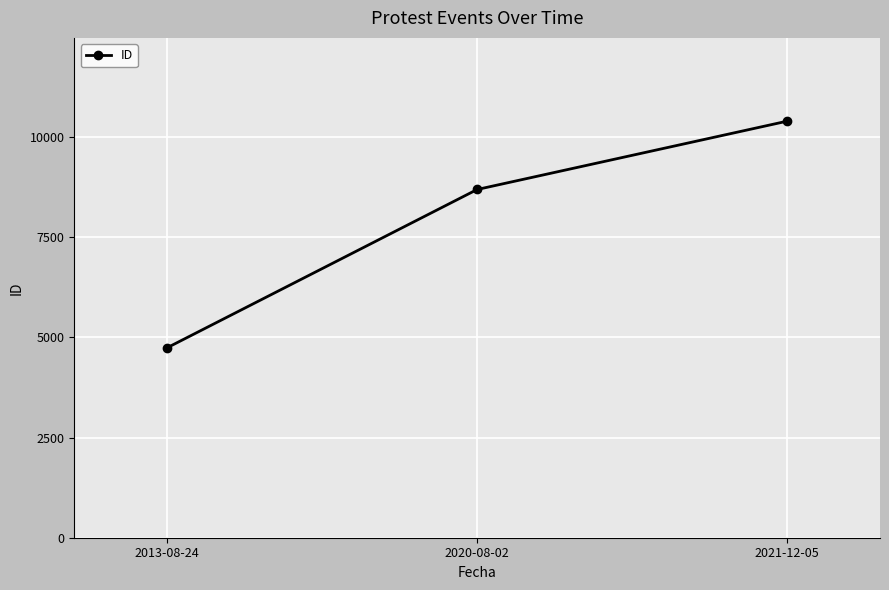

What is the average value?

7940